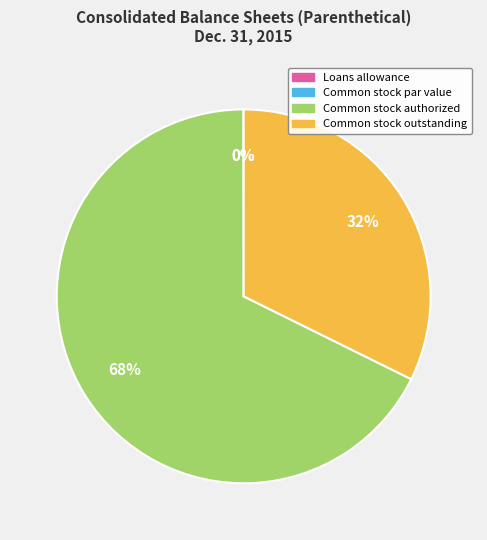

Which category has the biggest portion of the pie?

Common stock authorized